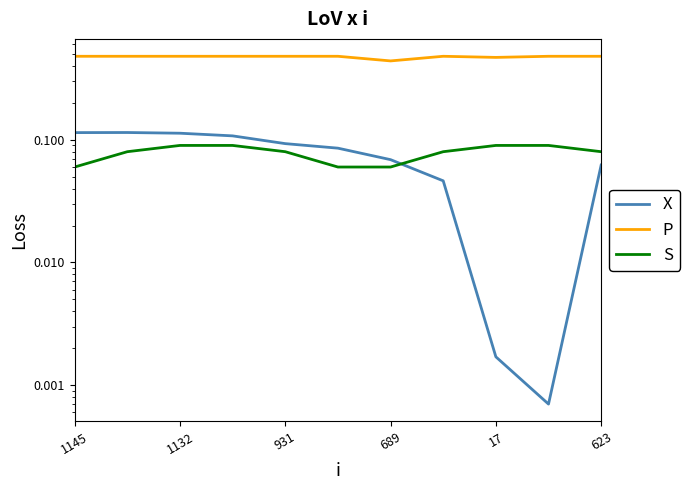

What is the average value of the S series?

0.1